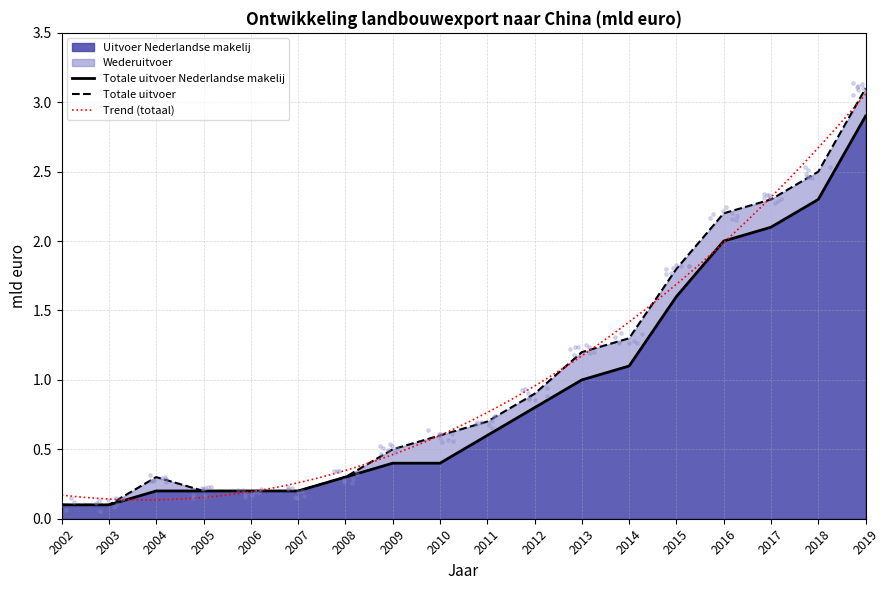

Which has a higher value, 2008 or 2009?

2009